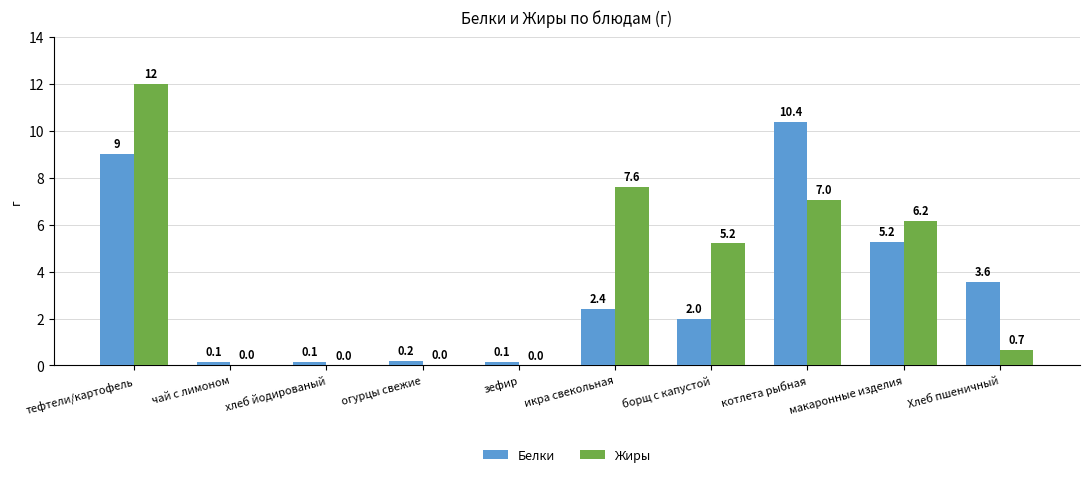

How many data points in Жиры are above 5?

5